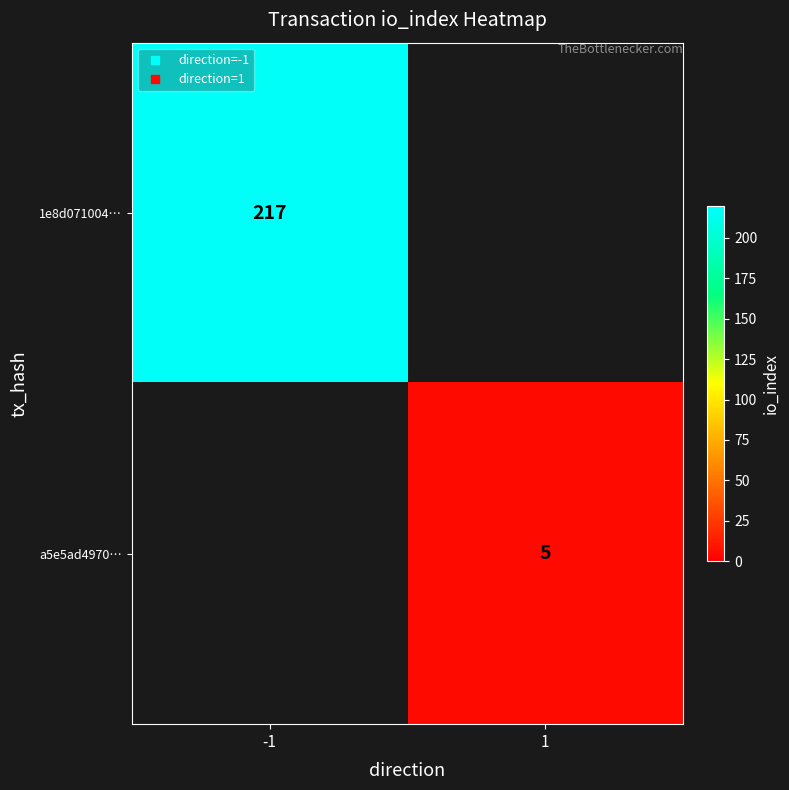

How many values in 1e8d071004… are above zero?

1